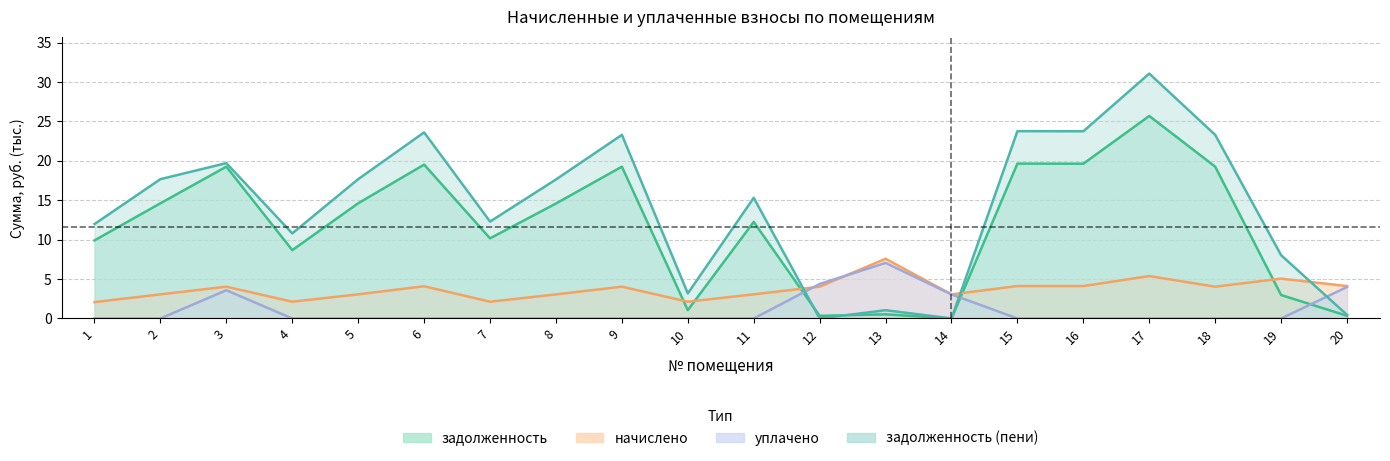

At which category does уплачено reach its first local peak?

3